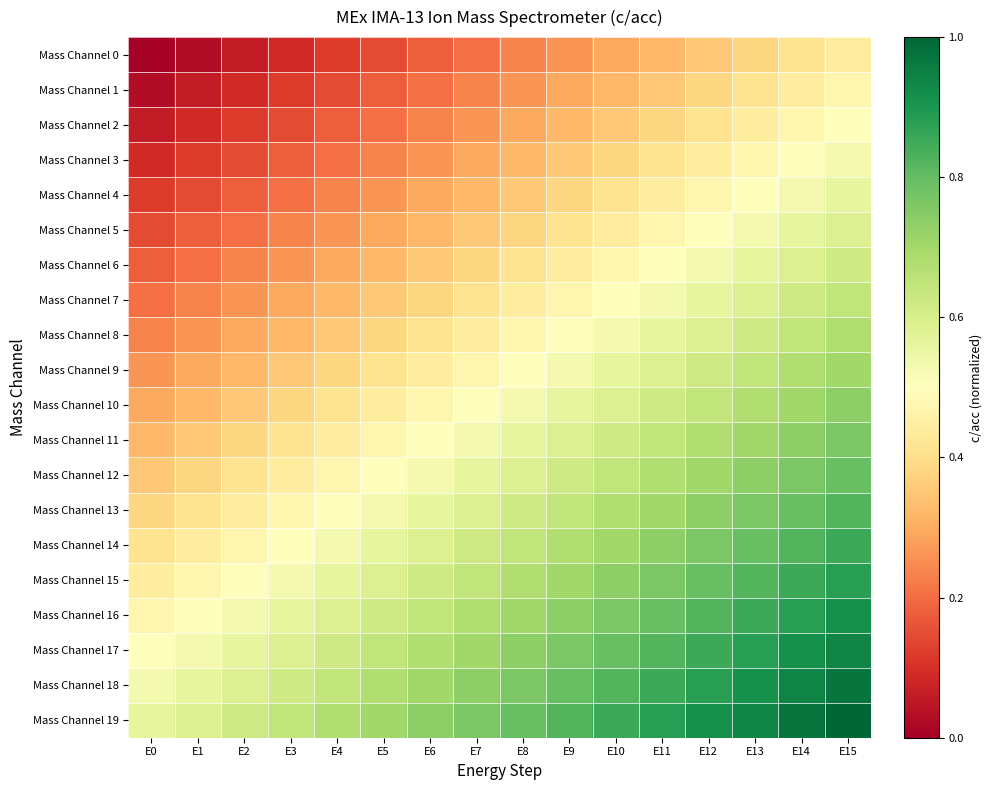

List the series in order of their peak value, highest first.

Mass Channel 19, Mass Channel 18, Mass Channel 17, Mass Channel 16, Mass Channel 15, Mass Channel 14, Mass Channel 13, Mass Channel 12, Mass Channel 11, Mass Channel 10, Mass Channel 9, Mass Channel 8, Mass Channel 7, Mass Channel 6, Mass Channel 5, Mass Channel 4, Mass Channel 3, Mass Channel 2, Mass Channel 1, Mass Channel 0